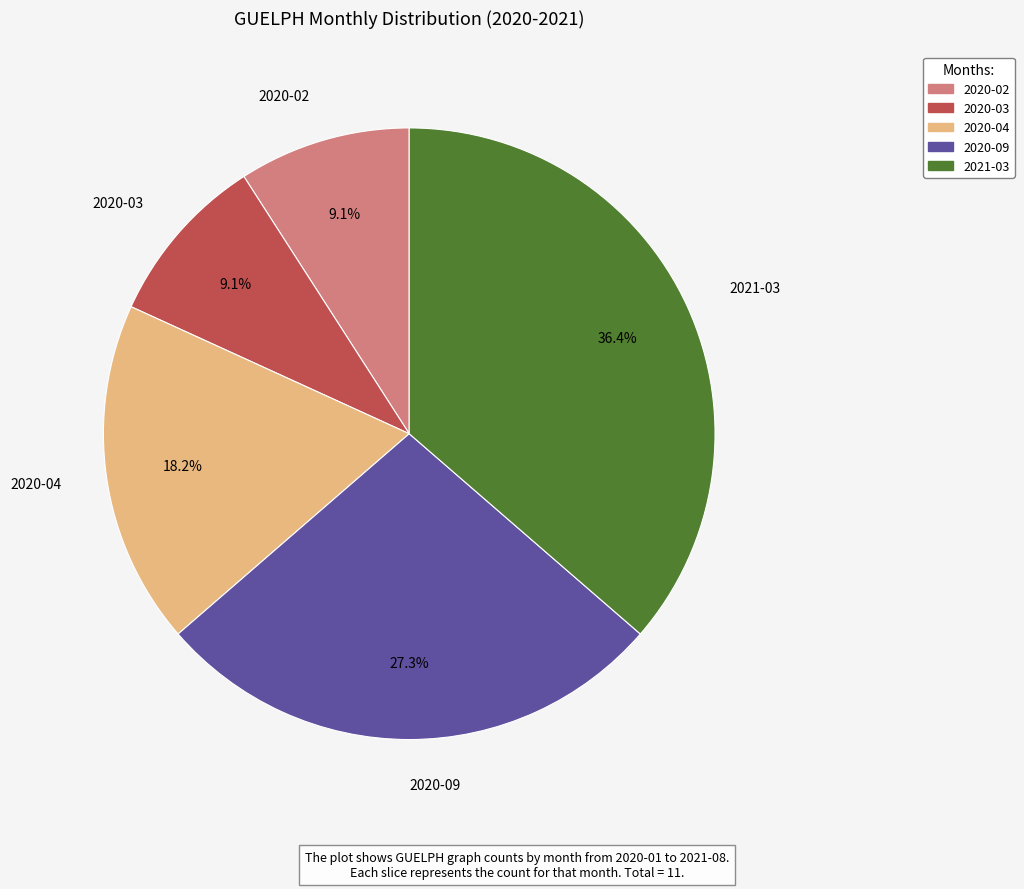

Which has a higher value, 2021-03 or 2020-09?

2021-03